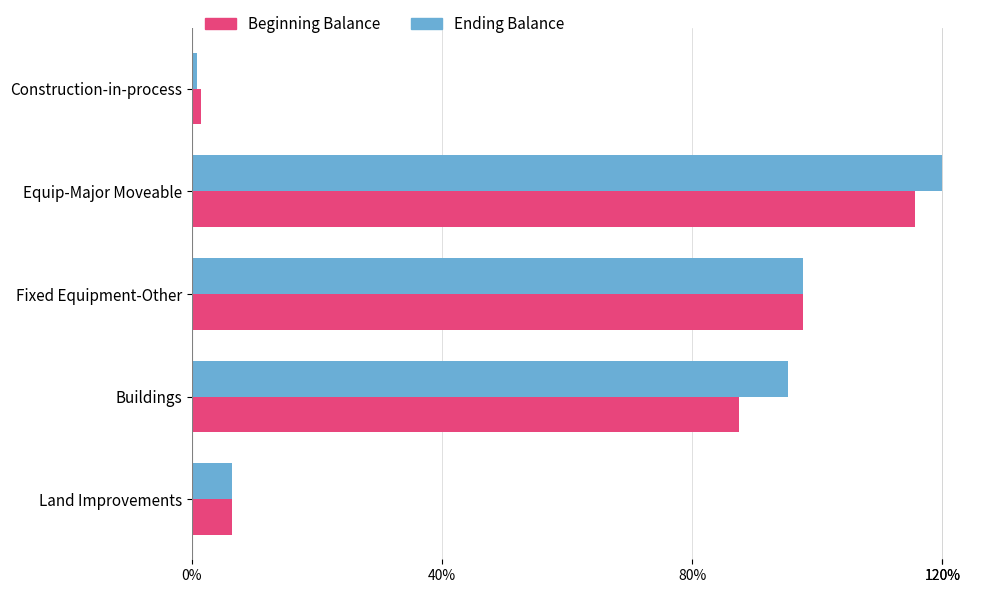

Which series has the largest range (max minus min)?

Ending Balance